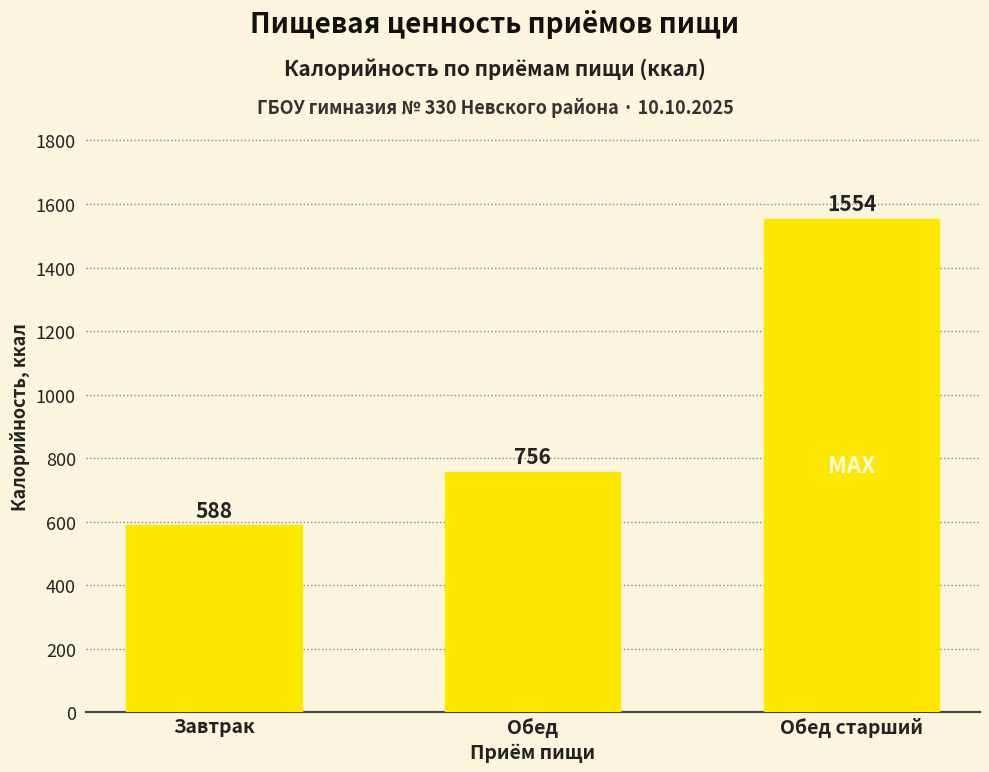

How many bars are there in total?

3